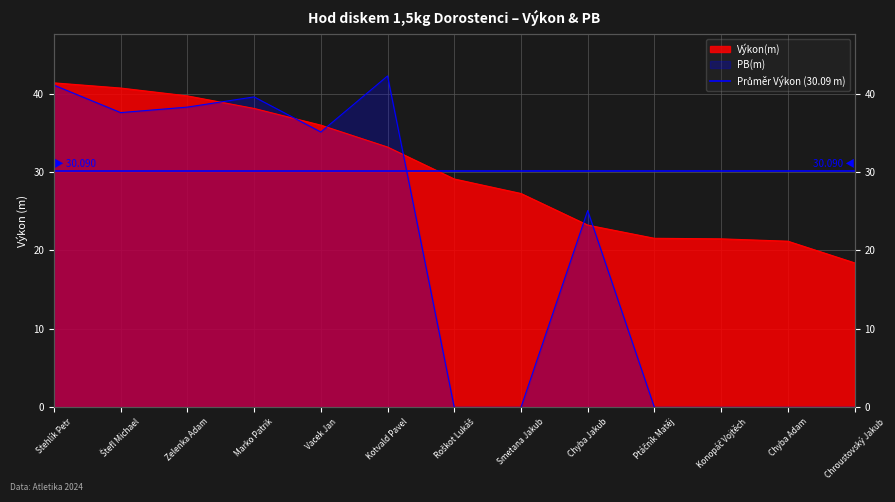

The value of Výkon at Konopáč Vojtěch is 21.5. True or false?

True